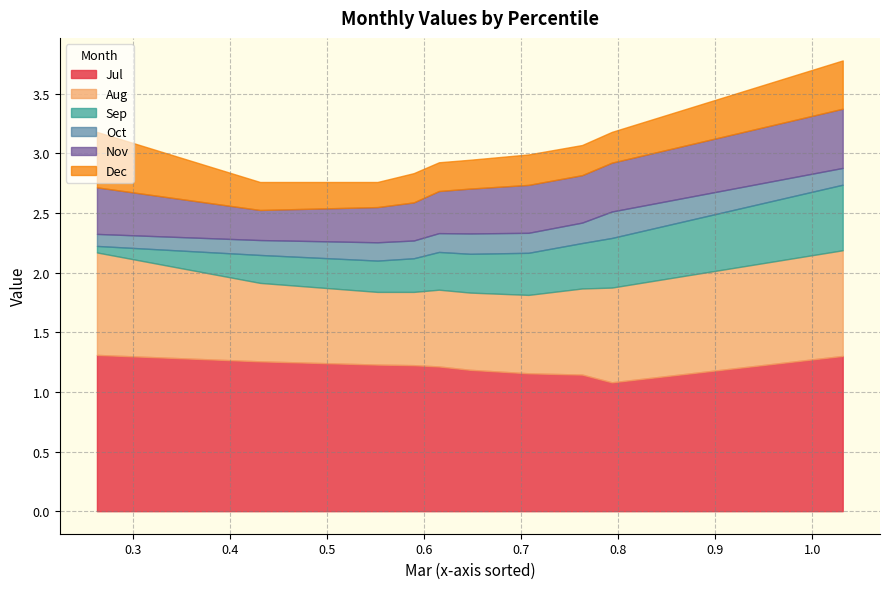

Count the number of categories in the chart.

10